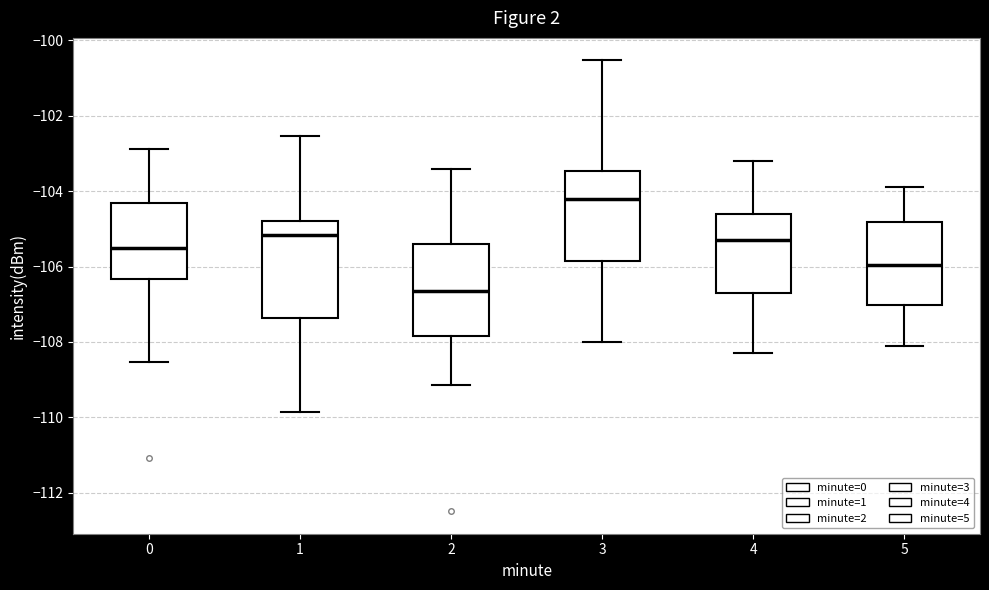

Reading left to right, transcribe this box plot: for each box, give where its median line is, the range the box spans, and where its two whiskers end, as read against the y-axis. The values are not printed on the chart, so give them approximately, as read against the axis.

0: median -105.4, box -106.4 to -104.4, whiskers -108.6 to -102.8
1: median -105.2, box -107.4 to -104.8, whiskers -109.8 to -102.6
2: median -106.6, box -107.8 to -105.4, whiskers -109.2 to -103.4
3: median -104.2, box -105.8 to -103.4, whiskers -108.0 to -100.6
4: median -105.2, box -106.6 to -104.6, whiskers -108.2 to -103.2
5: median -106.0, box -107.0 to -104.8, whiskers -108.0 to -103.8